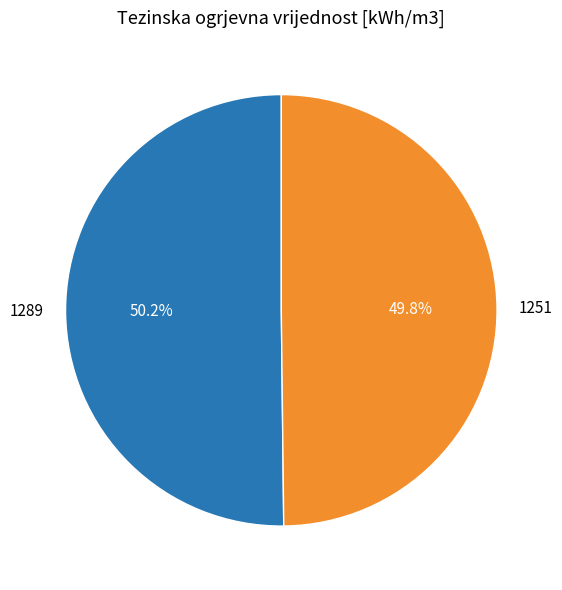

Count the number of slices in the pie.

2